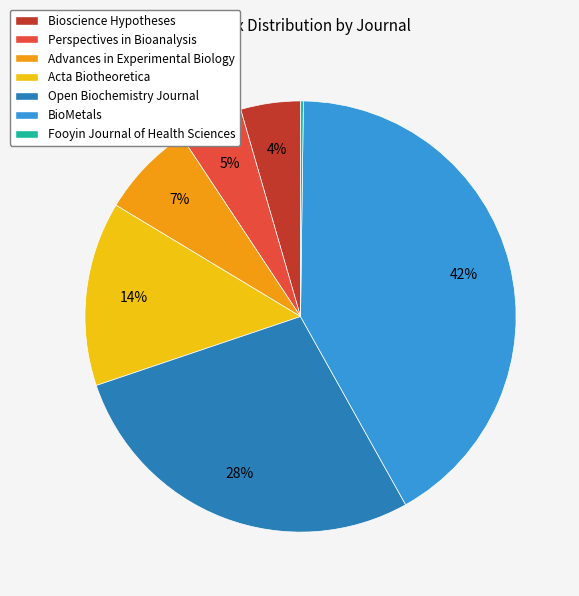

Combined, do Advances in Experimental Biology and BioMetals account for over 50%?

No